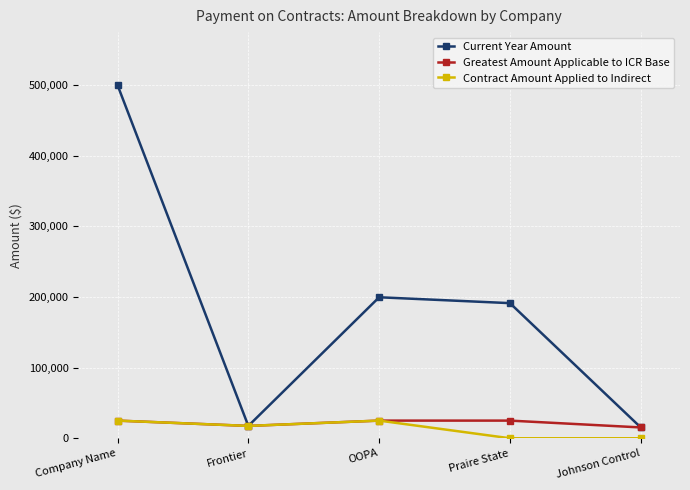

What is the difference between the highest and lowest values at Johnson Control?

15330